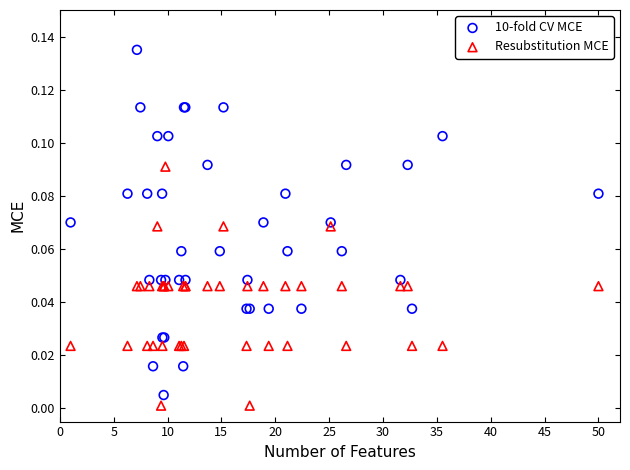

What are all the series names shown in the legend?

10-fold CV MCE, Resubstitution MCE